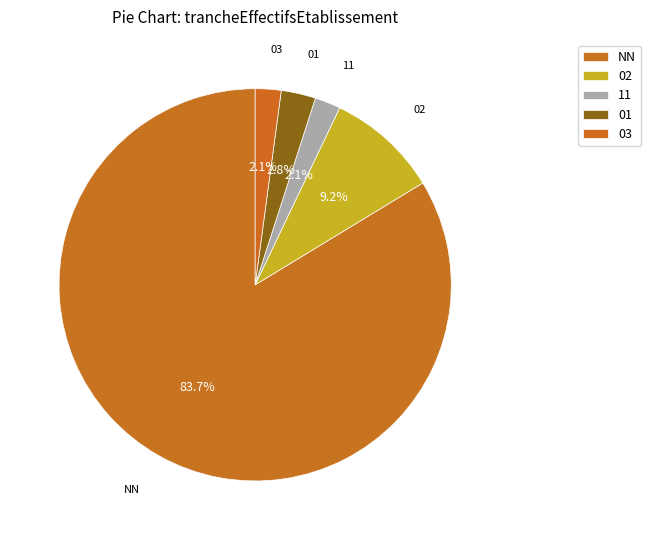

To the nearest percent, what is the combined percentage of 01 and 02?

12%